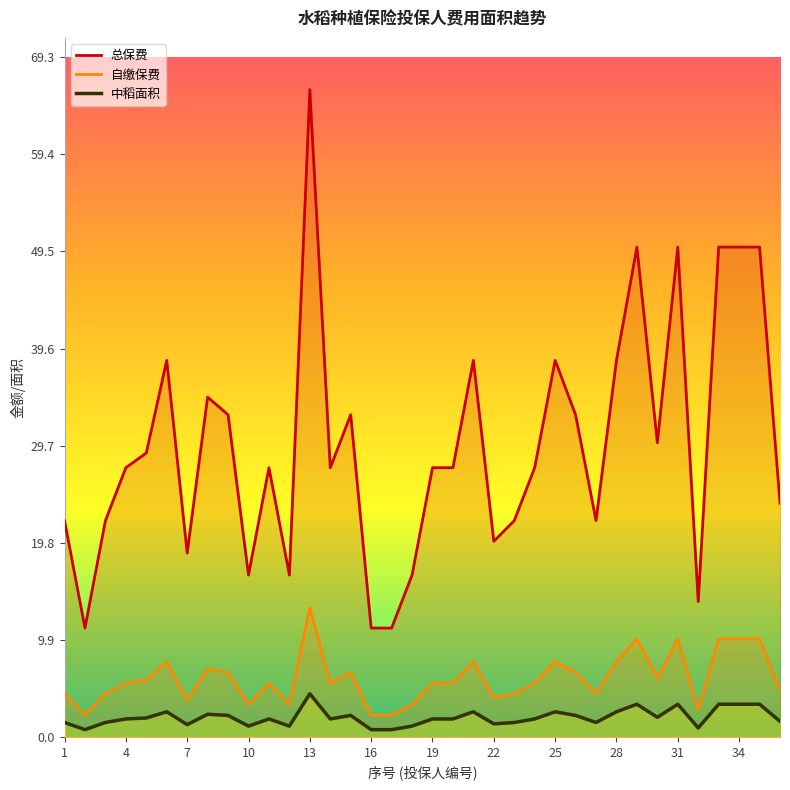

How many distinct data groups are displayed?

3